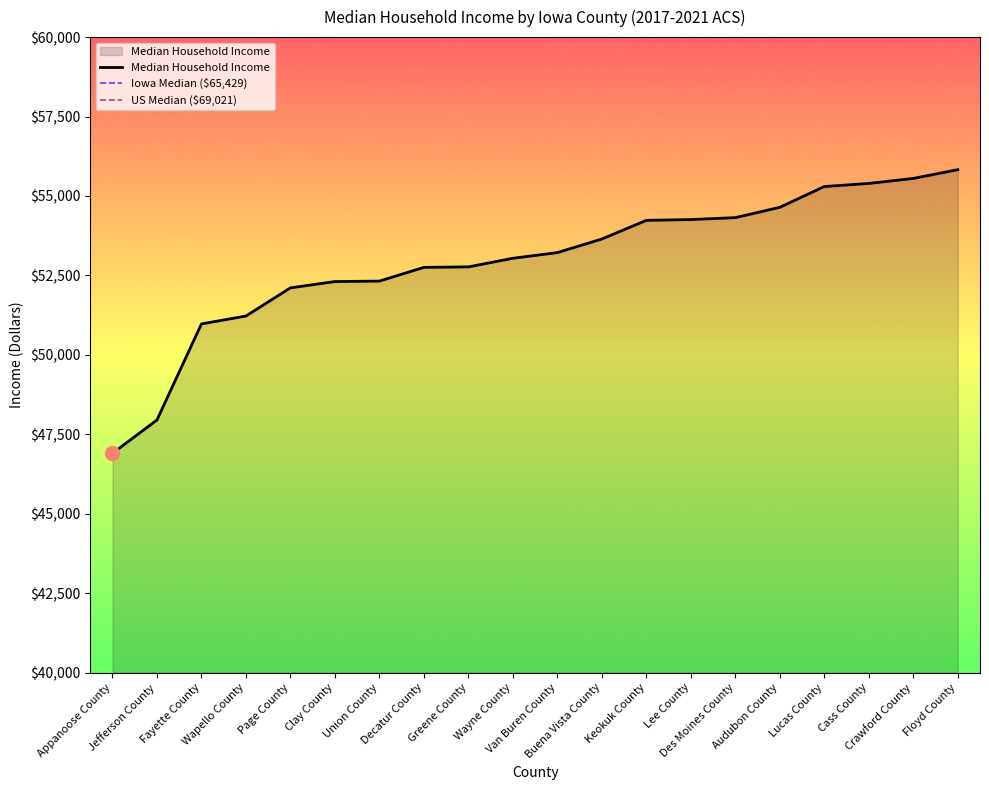

Count the number of values greater than 53218.

9